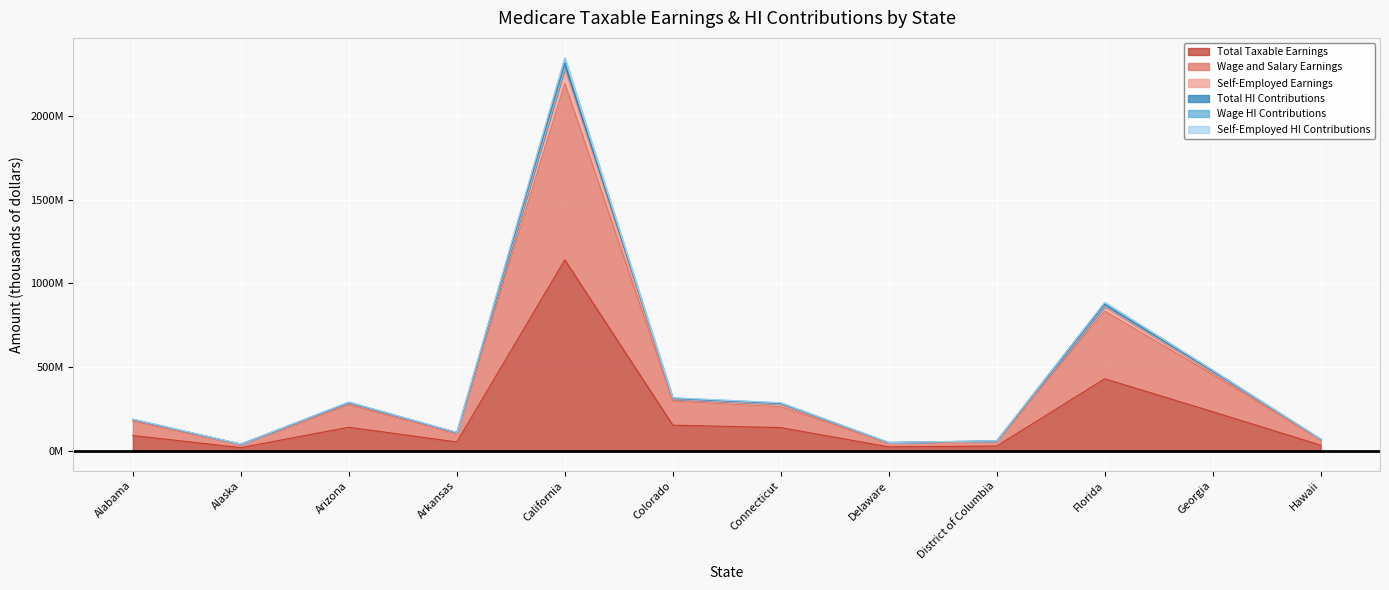

Reading right to left, list all the values displayed in this chart.

Total Taxable Earnings: 35086442	234769453	431256119	29830184	25173420	140071732	154470405	1140489512	54177076	142217748	20433914	92649060
Wage and Salary Earnings: 67819407	456599532	834689500	56412447	48829032	264184448	297953965	2193212364	105194129	276228716	39476091	179406384
Self-Employed Earnings: 72207898	483155535	887525092	61390519	51806898	288267624	317900092	2347127416	111496423	292684126	42052994	190671765
Total HI Contributions: 71190391	476347221	875018665	60525443	51076869	284205544	313420451	2314053220	109925287	288559811	41460411	187984943
Wage HI Contributions: 72139647	482780293	886718233	61296329	51762882	287804813	317581474	2344582183	111404782	292446129	42012634	190500905
Self-Employed HI Contributions: 70172884	469538907	862512238	59660368	50346840	280143464	308940809	2280979024	108354152	284435496	40867828	185298120